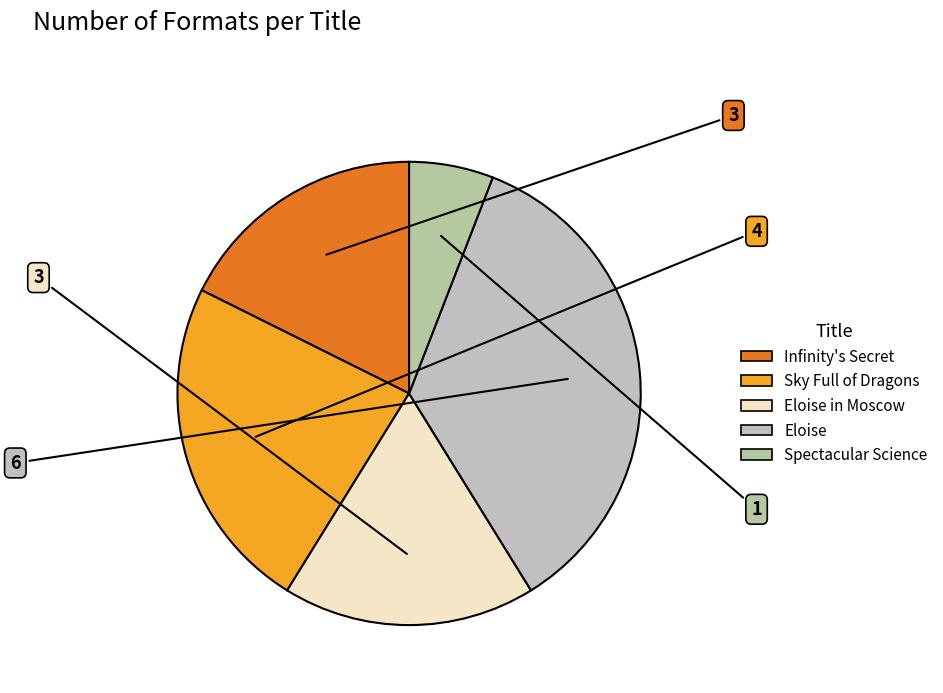

How many slices are in this pie chart?

5